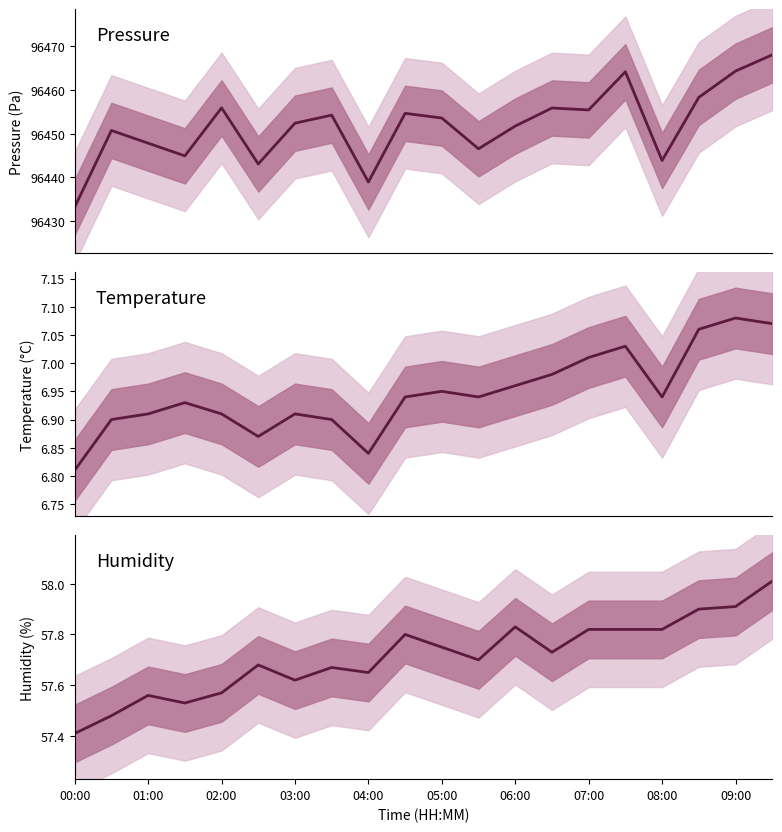

Is it true that Pressure equals 130678.3 at 11?

False